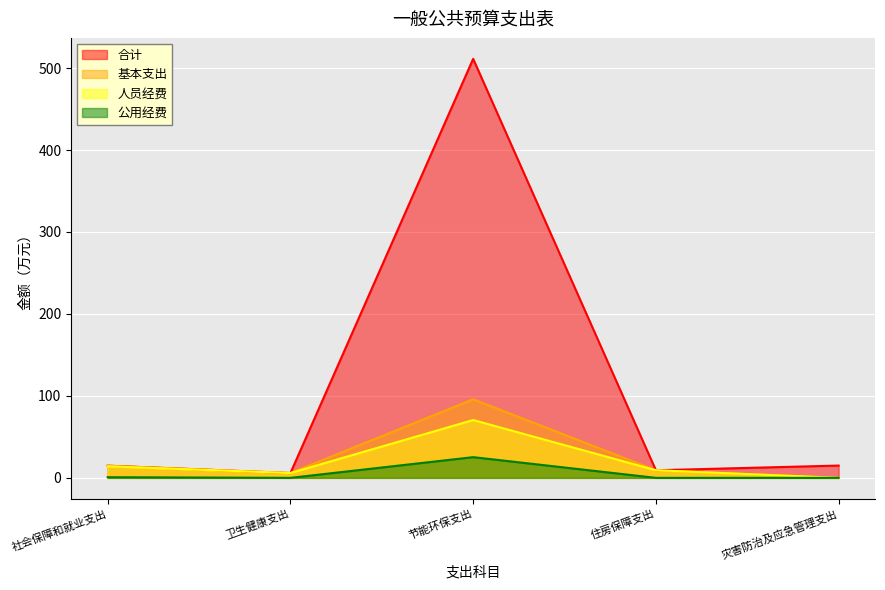

Reading left to right, what are all the values shown in this chart?

合计: 14.8	5.9	511.2	9.3	15.0
基本支出: 14.8	5.9	95.8	9.3	0.0
人员经费: 14.0	5.9	70.6	9.3	0.0
公用经费: 0.8	0.0	25.3	0.0	0.0